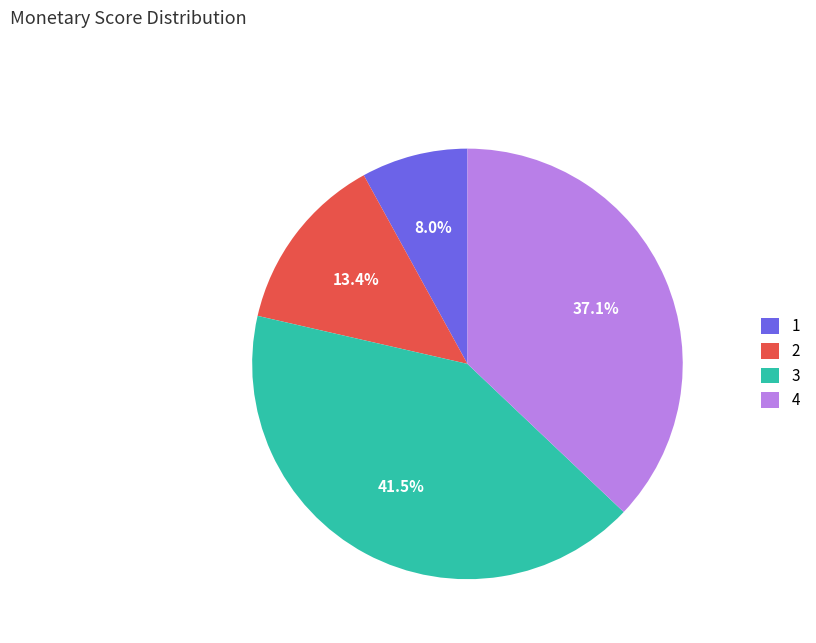

Is there a majority slice in this chart?

No